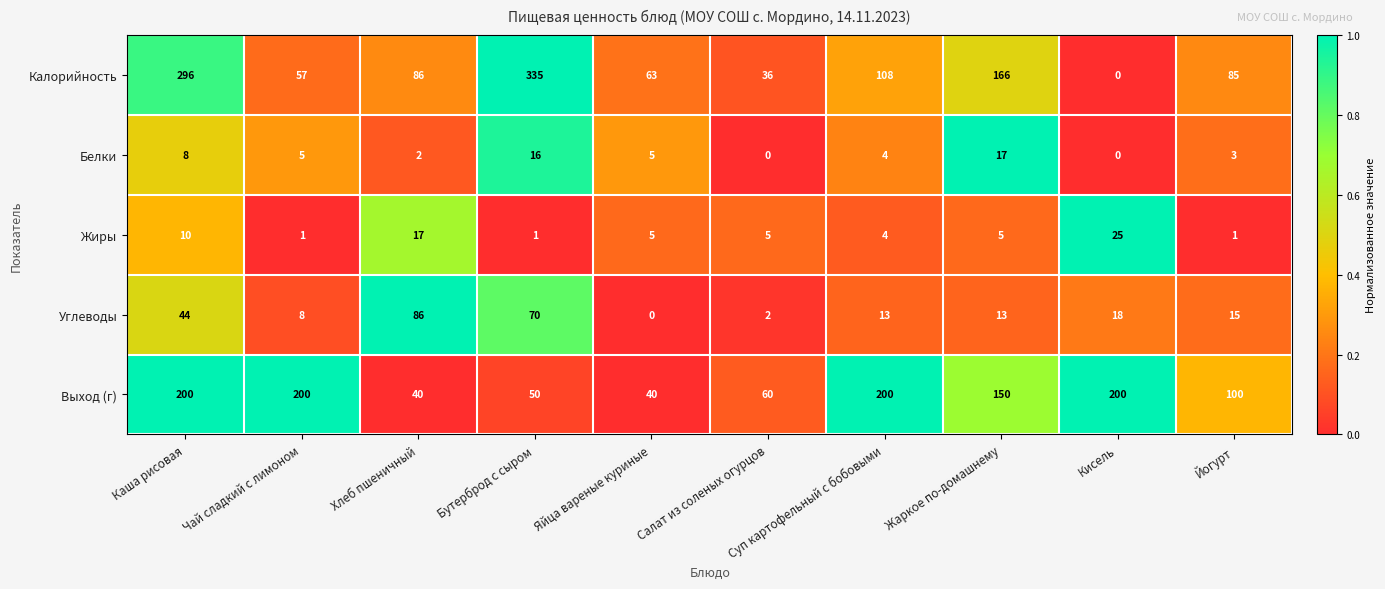

What is the approximate value of Углеводы at Йогурт?

15